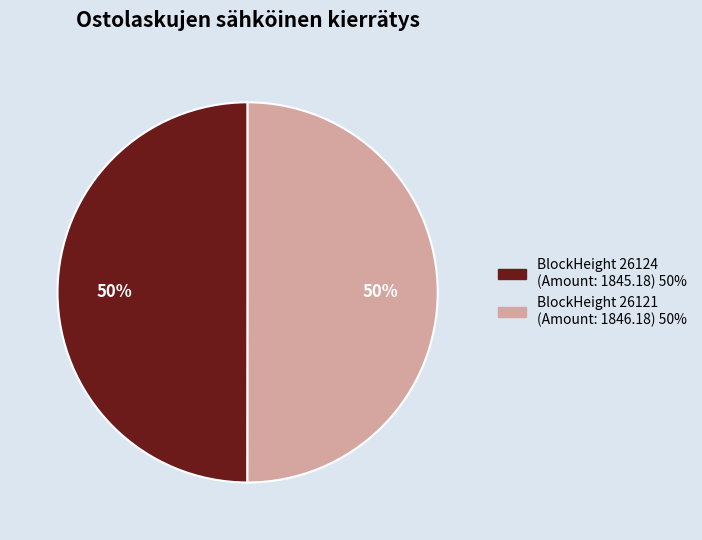

How many segments does this pie chart have?

2